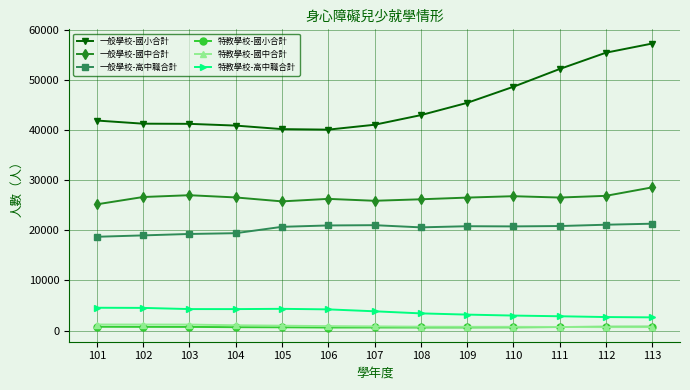

Which series has the largest range (max minus min)?

一般學校-國小合計